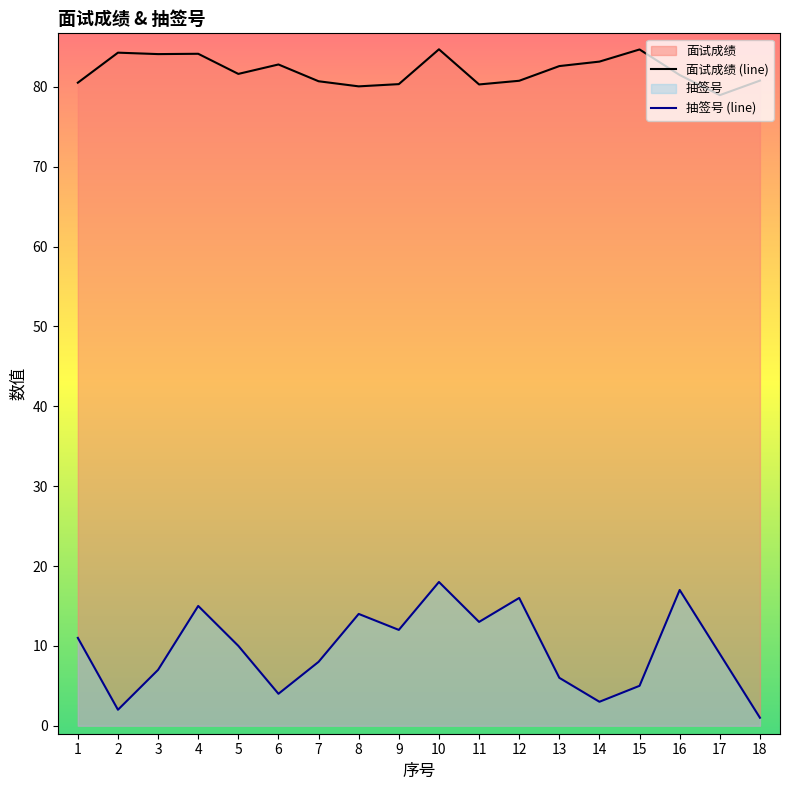

What is the difference between the maximum and minimum values in the 抽签号 series?

17.0